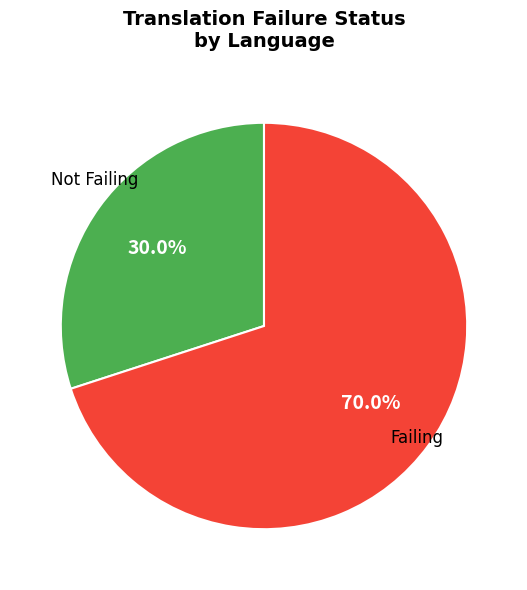

How many segments does this pie chart have?

2